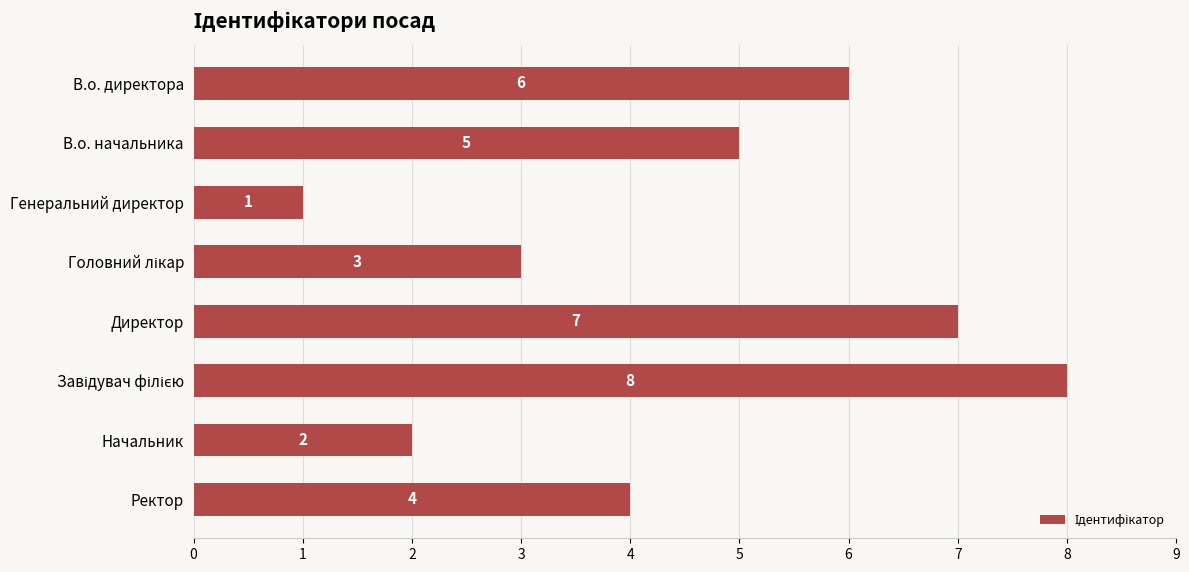

The chart shows a value of 2 at Начальник. True or false?

True